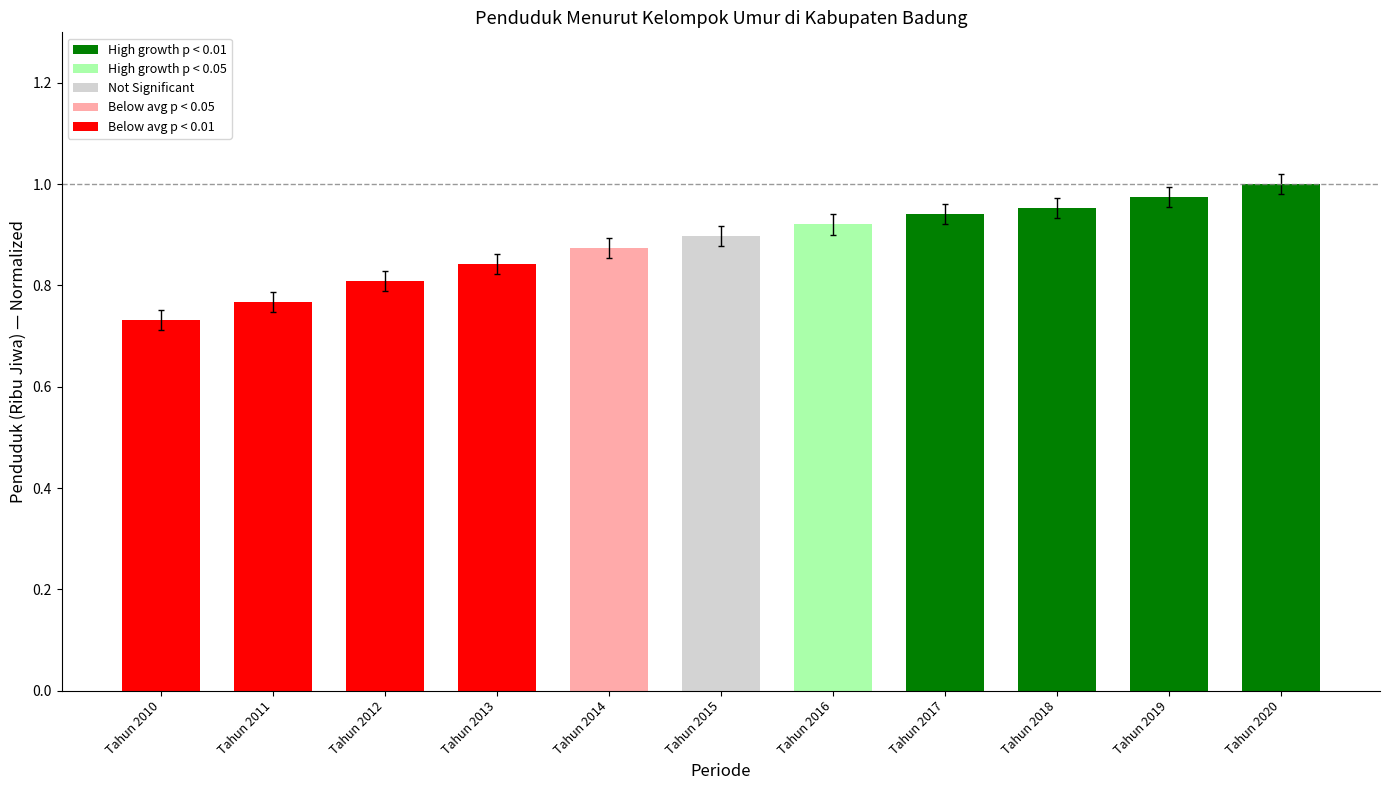

Which label corresponds to the smallest value in the chart?

Tahun 2010